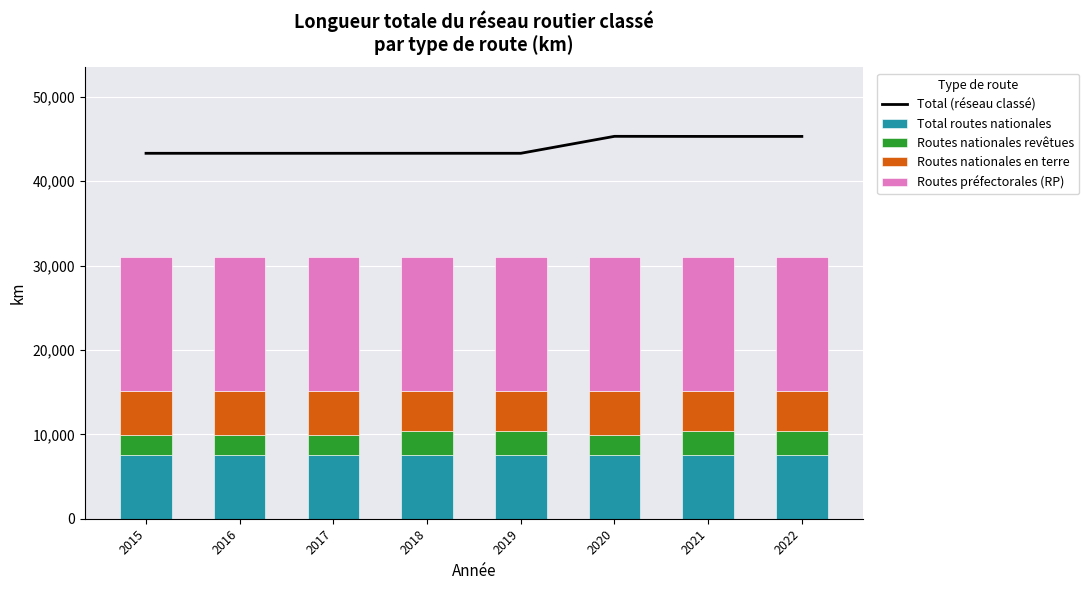

Reading right to left, extract all data points from this chart.

Total (réseau classé): 45300	45300	45310	43301	43301	43300	43300	43300
Total routes nationales: 7576	7576	7576	7576	7576	7576	7576	7576
Routes nationales revêtues: 2779	2779	2346	2785	2785	2346	2346	2346
Routes nationales en terre: 4797	4797	5230	4791	4791	5230	5230	5230
Routes préfectorales (RP): 15879	15879	15888	15879	15879	15879	15879	15879